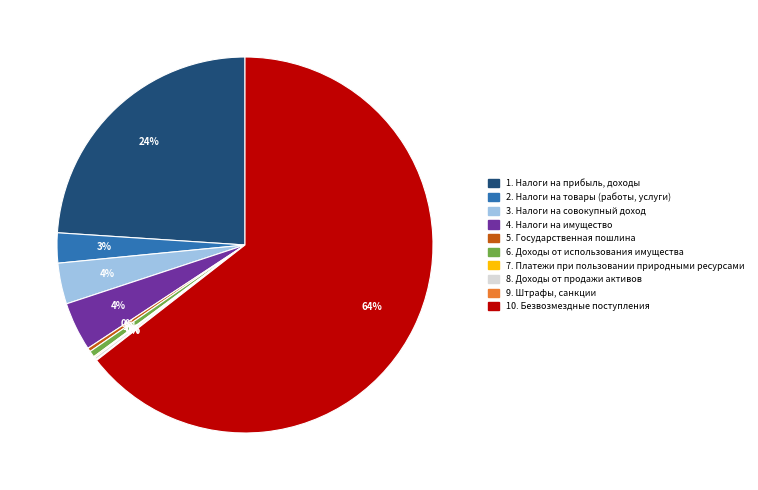

To the nearest percent, what is the difference between the largest and smallest slice percentages?

64%